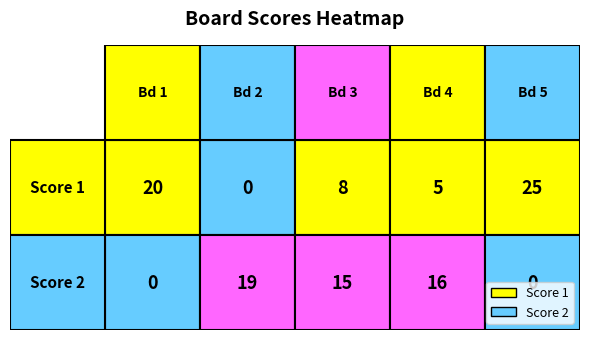

Is the value of Score 1 at 4 greater than the value of Score 2 at 4?

No